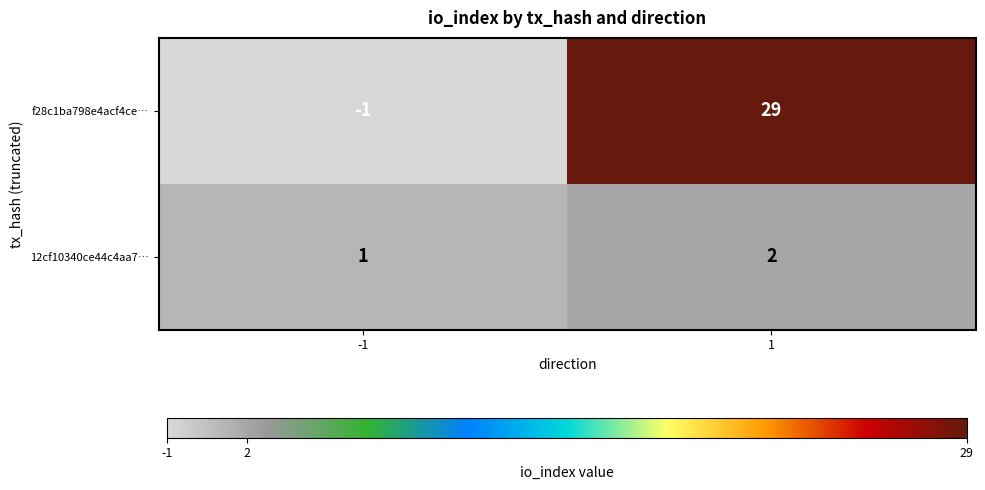

Which series has the widest spread of values?

f28c1ba798e4acf4ce…